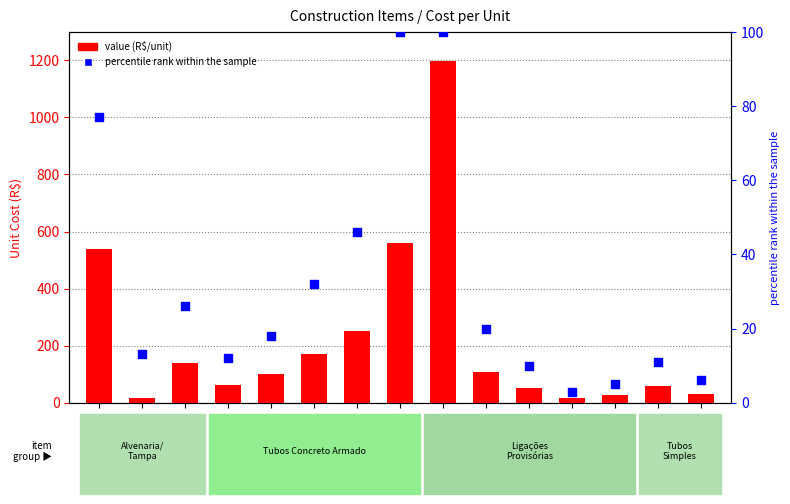

At how many categories does at least one series exceed 1050?

1